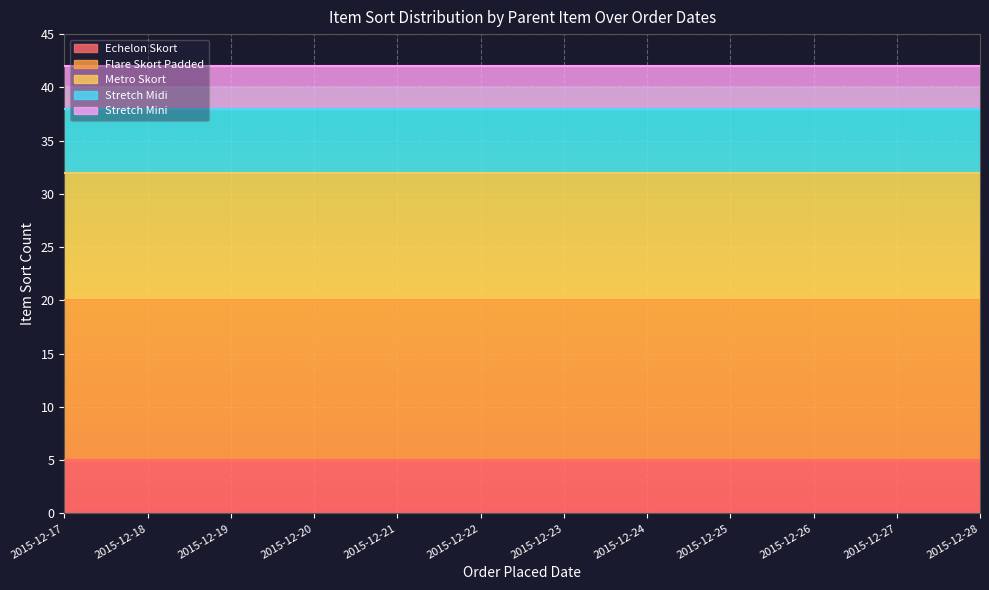

What is the highest value of the Echelon Skort series?

5